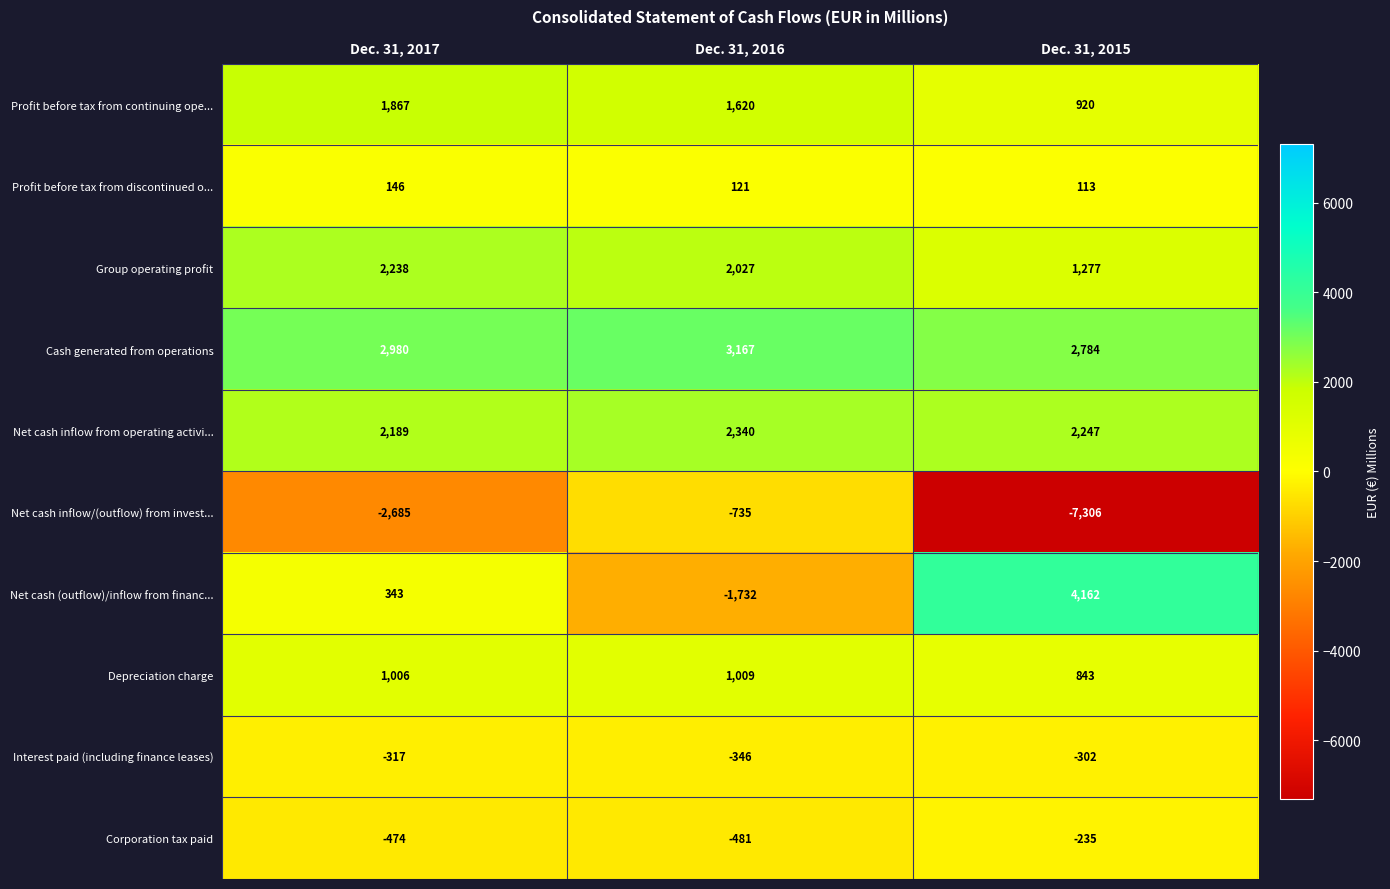

What is the difference between the second highest and minimum values in the Cash generated from operations series?

196